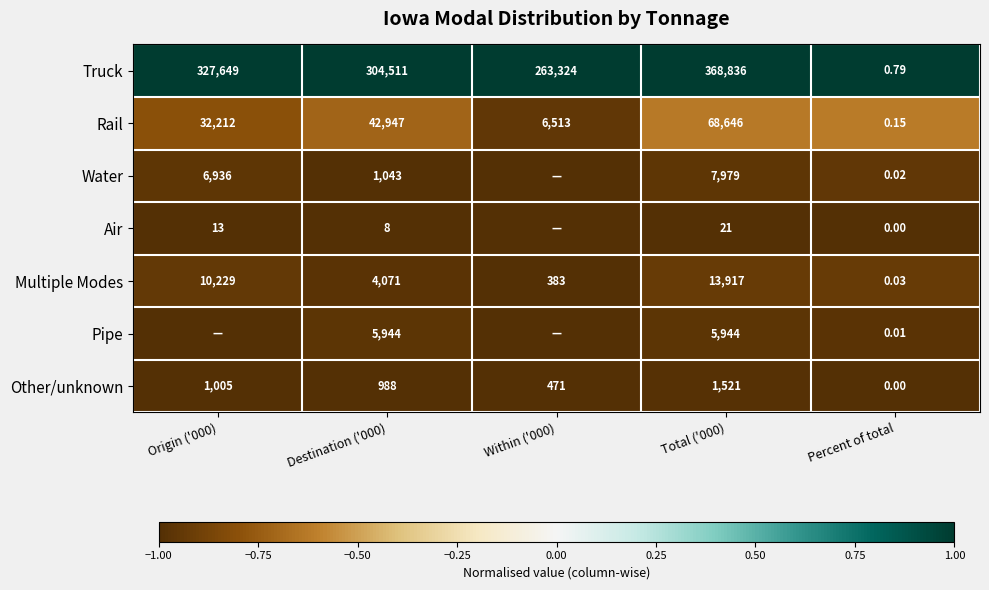

Is the value of Water at Destination ('000) greater than the value of Truck at Within ('000)?

No